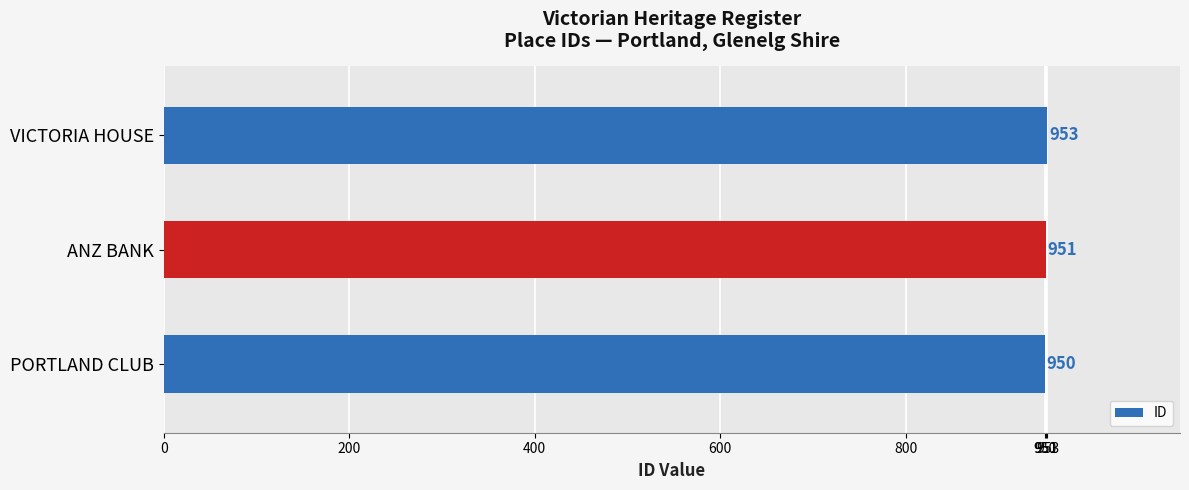

Count the number of data series in this chart.

1